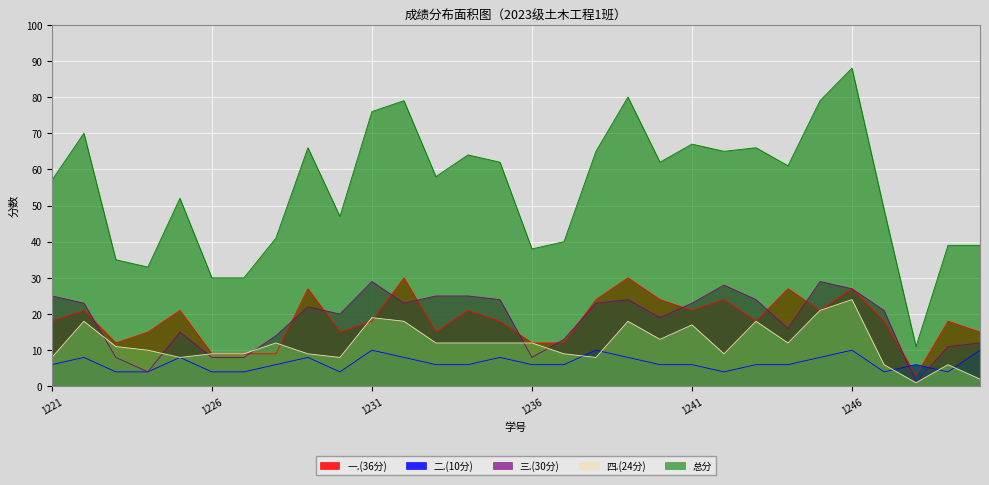

Which series changed the most between 2023171230 and 2023171250?

三.(30分)